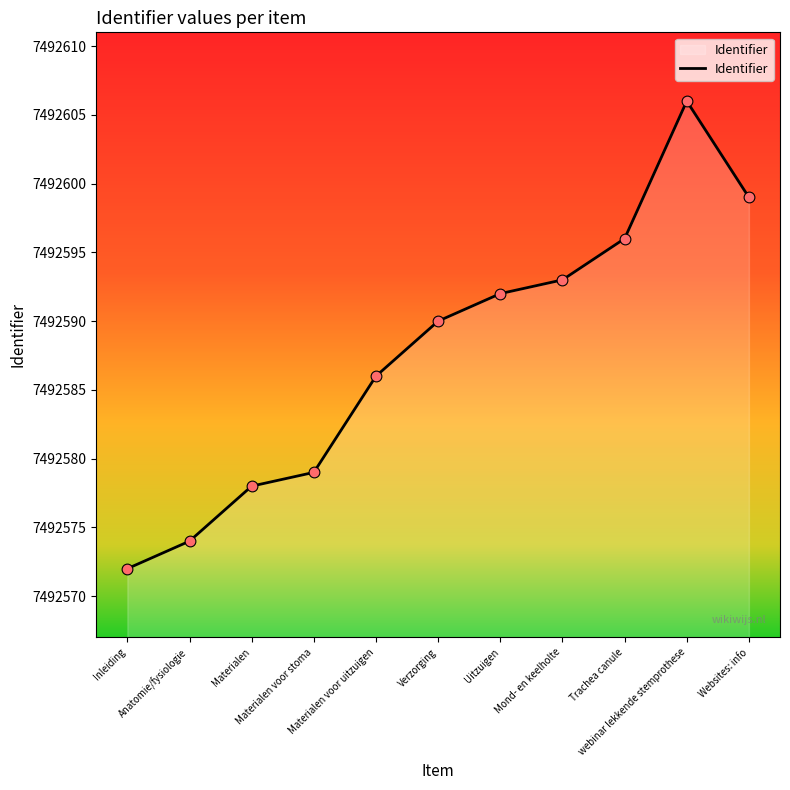

What is the change in value from Anatomie/fysiologie to Verzorging?

+16